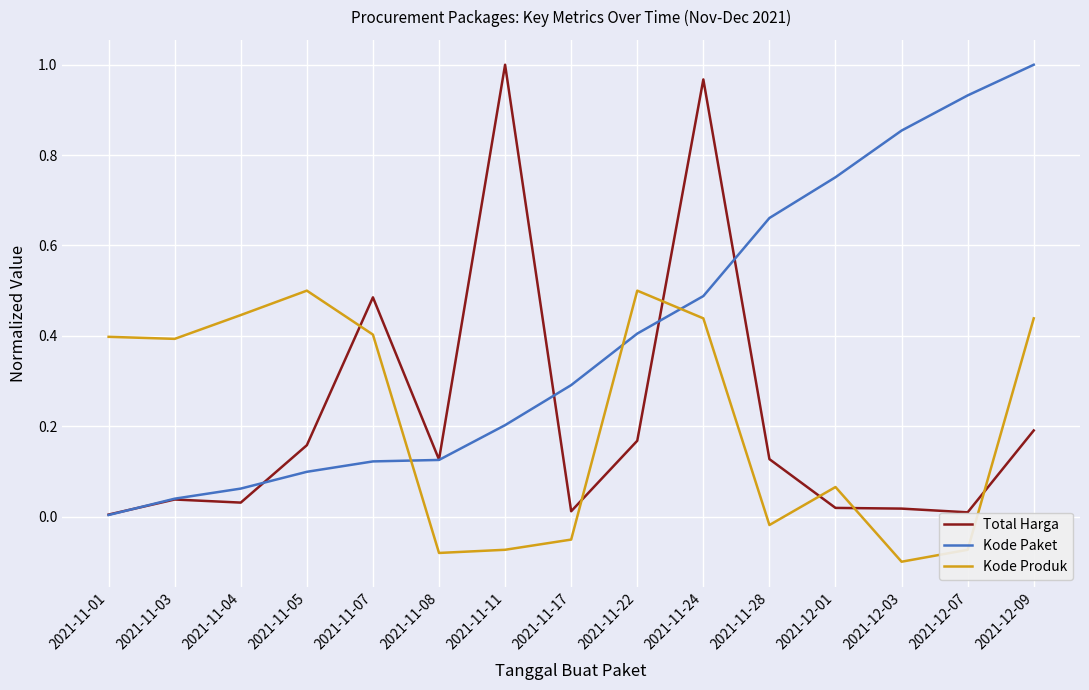

Which series ends up on top after the final intersection of Kode Paket and Kode Produk?

Kode Paket